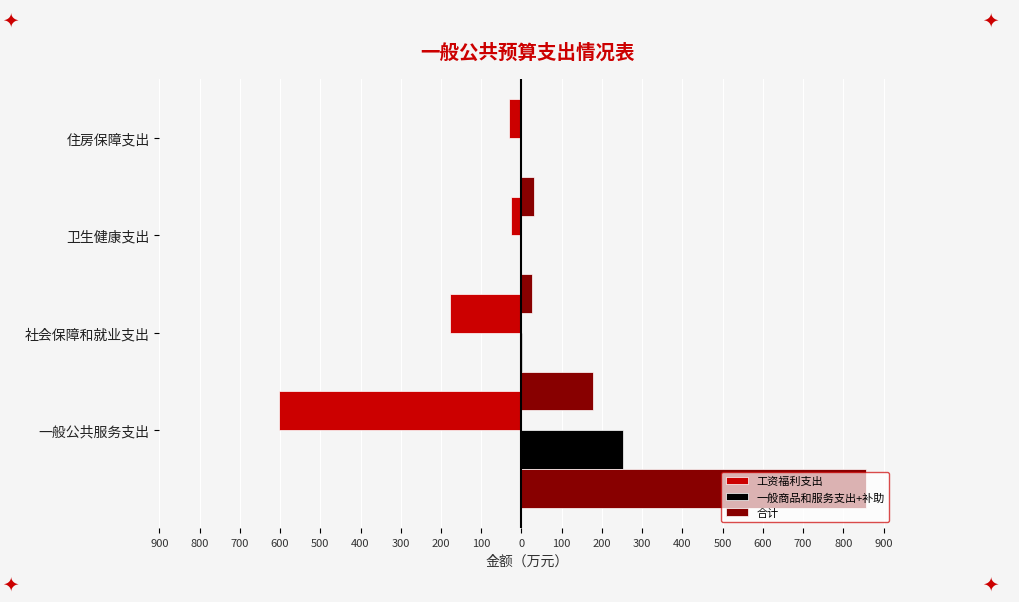

What is the value of the 合计 bar at the 2nd from the left?

178.5